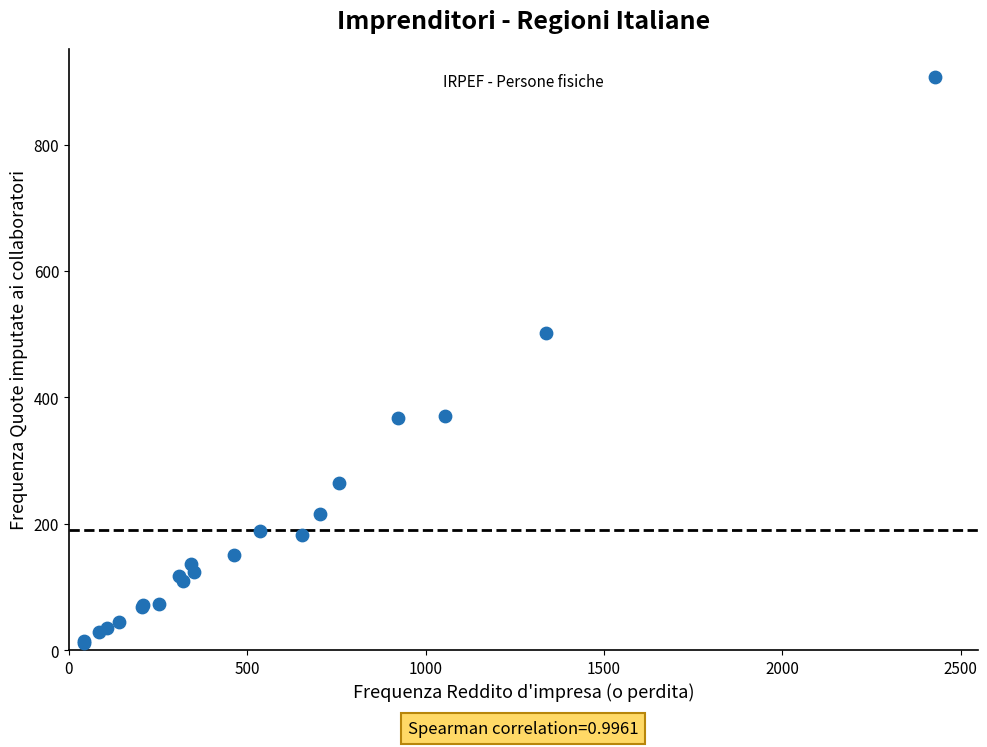

What Y value in the scatter plot is closest to 458?

502